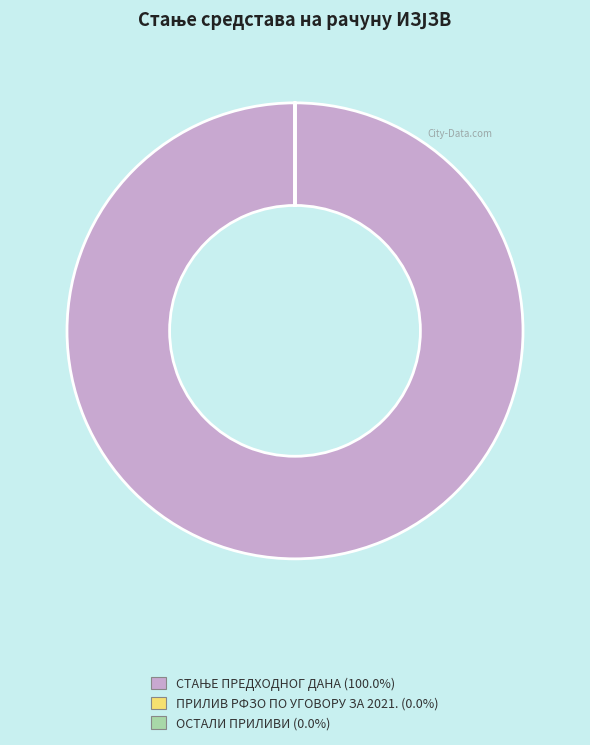

Does any single category account for the majority?

Yes